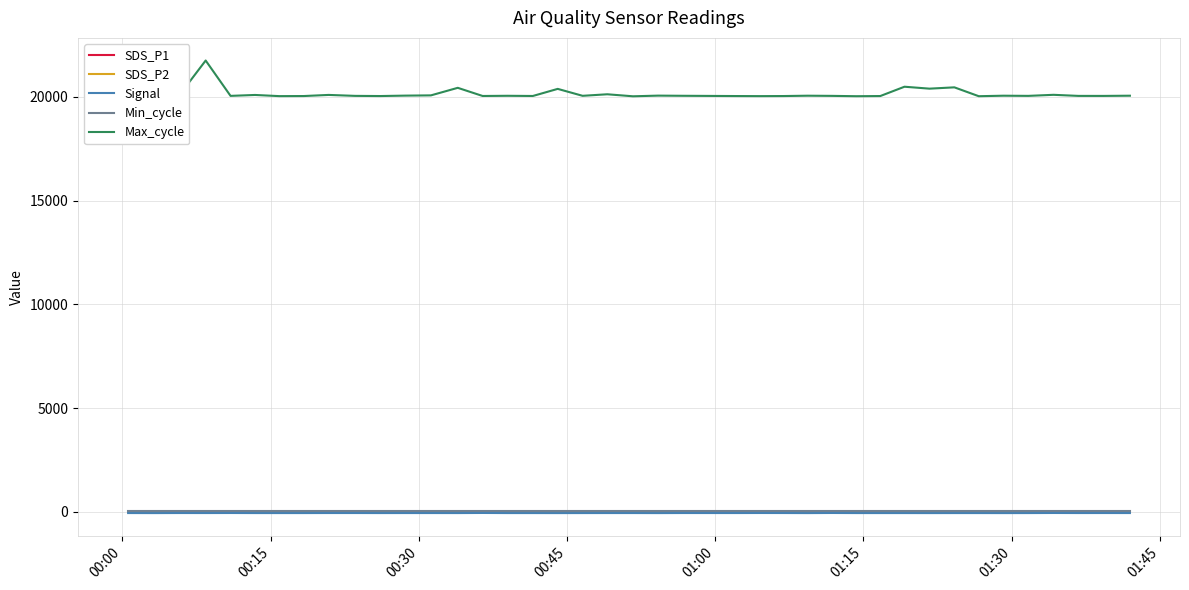

Which series has the widest spread of values?

Max_cycle